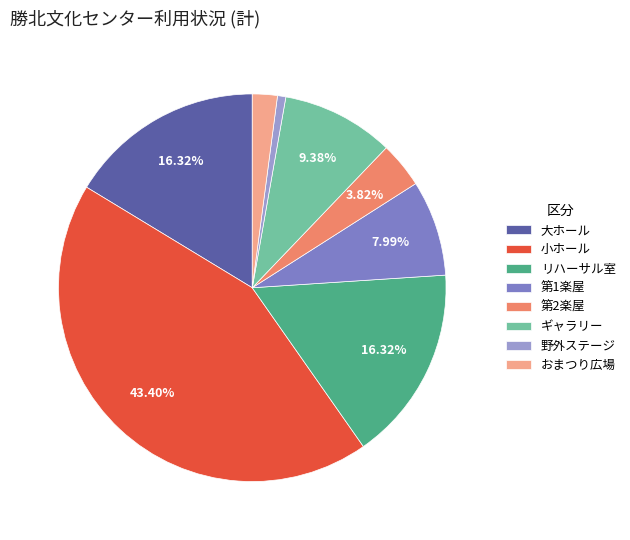

How many slices are in this pie chart?

8